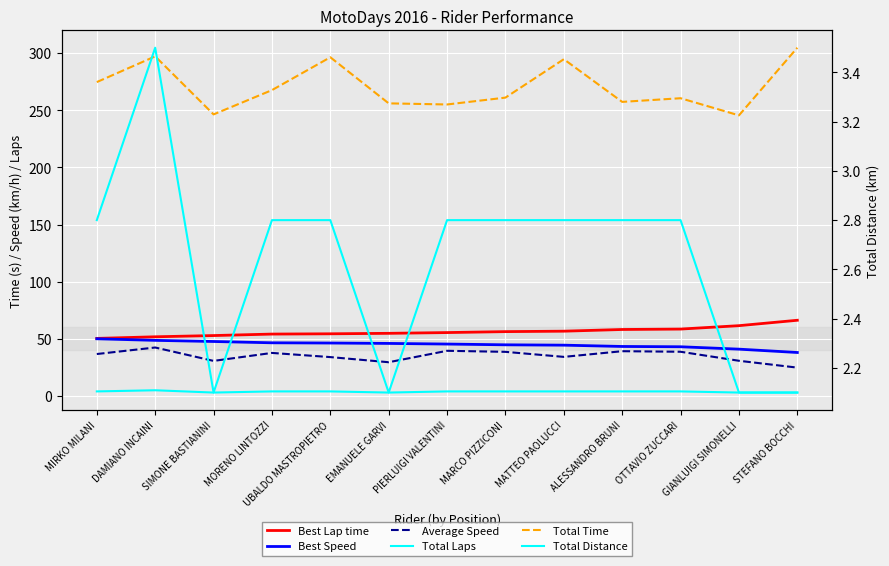

True or false: Best Speed has more than 0 interior local peaks.

False